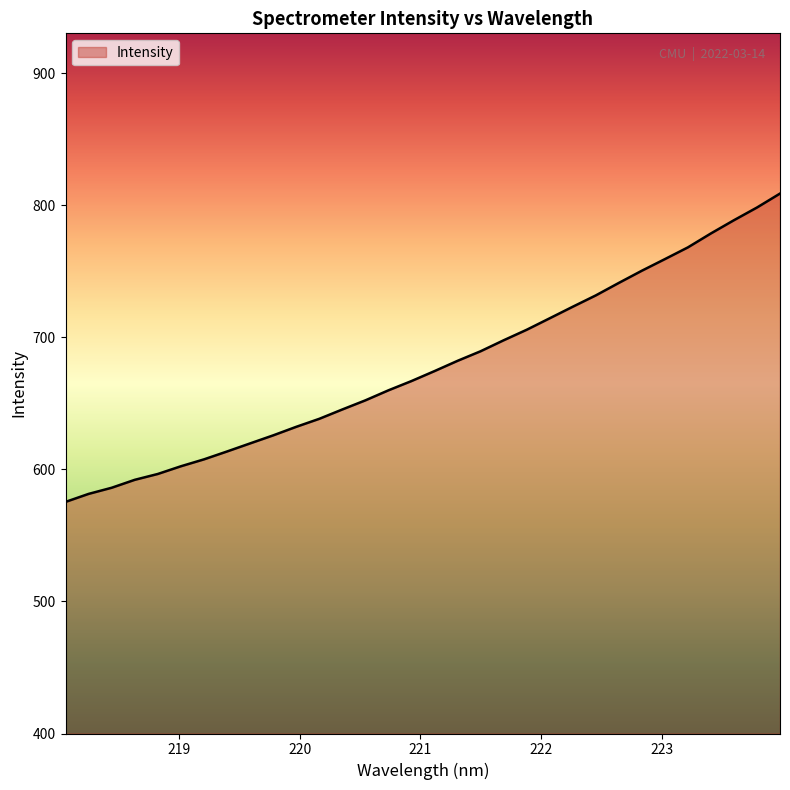

What is the greatest value displayed?

808.8